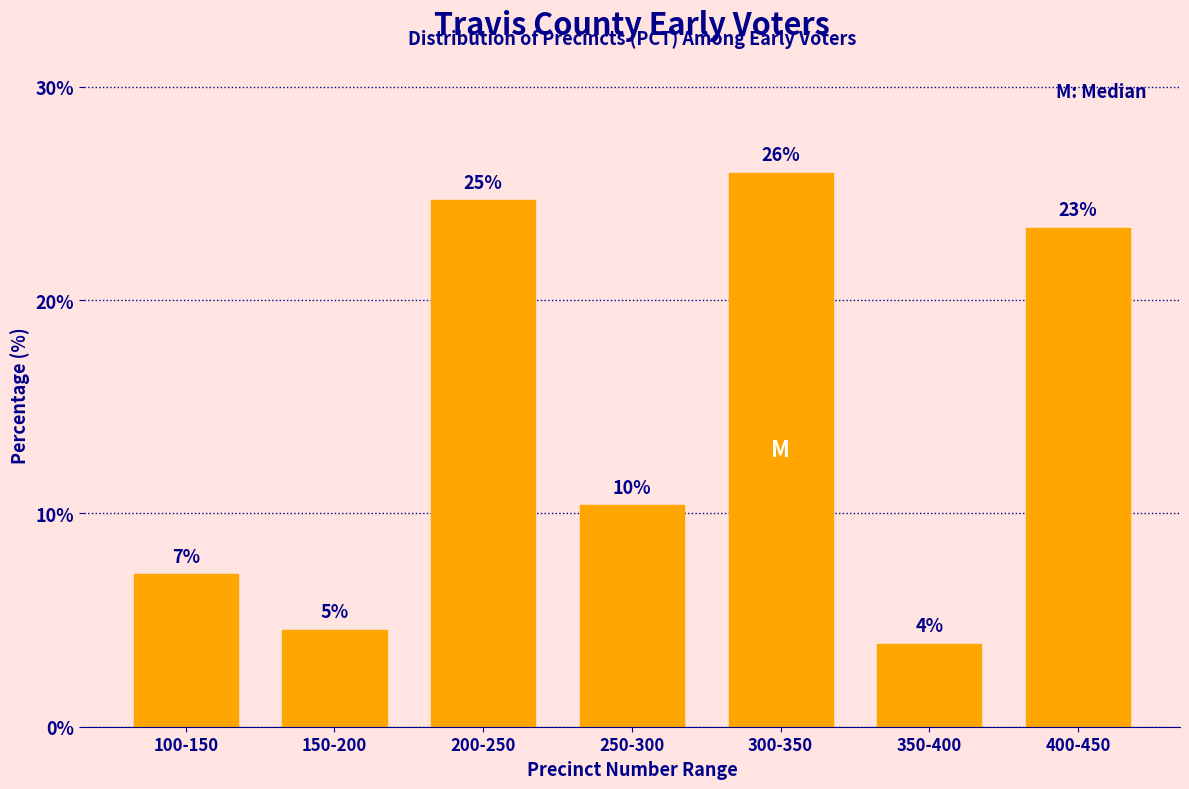

Does the chart contain any negative values?

No